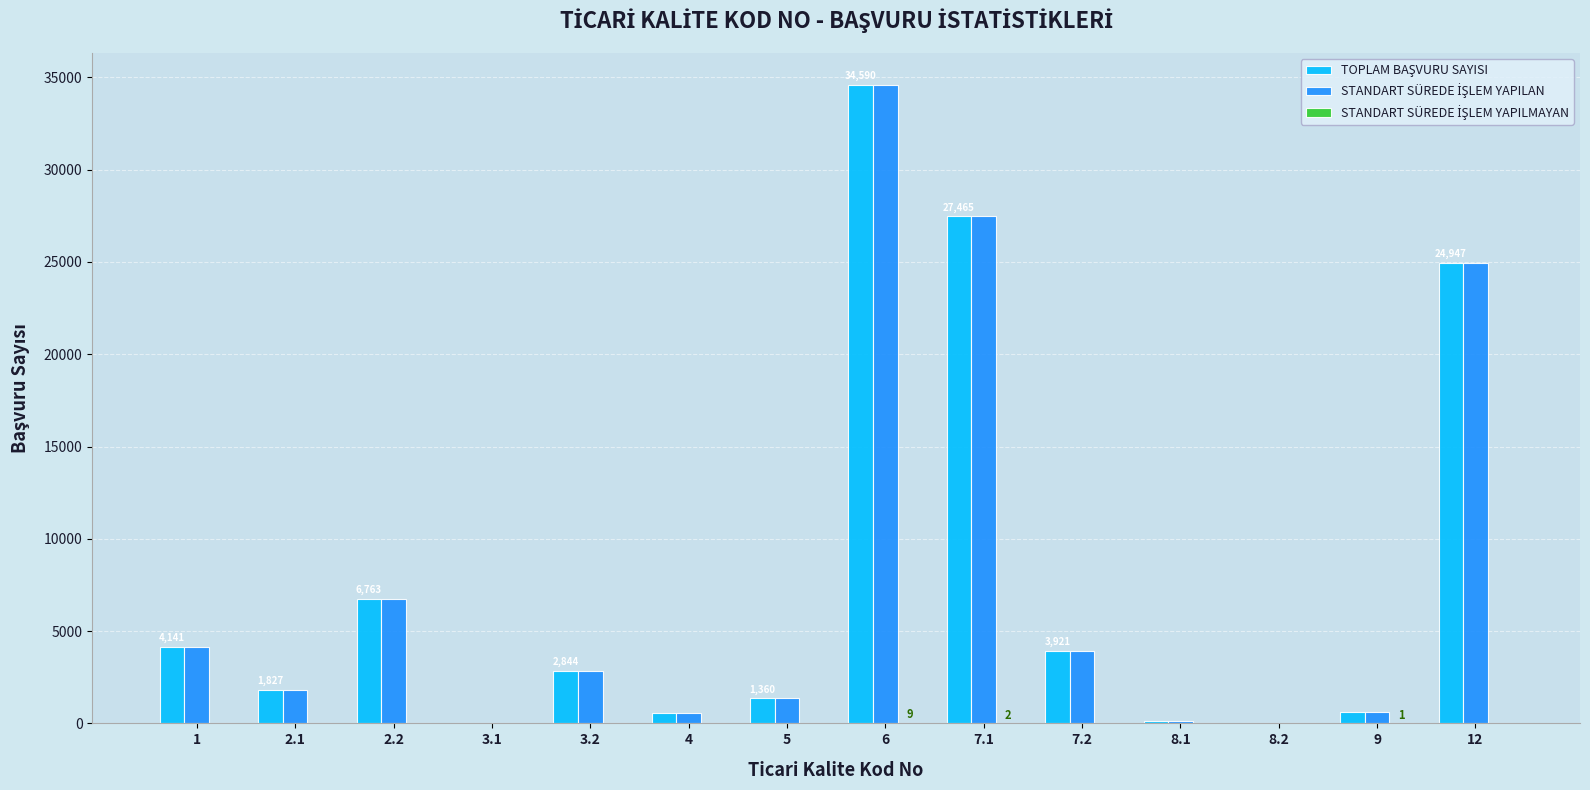

At which category is the sum across all series the highest?

6